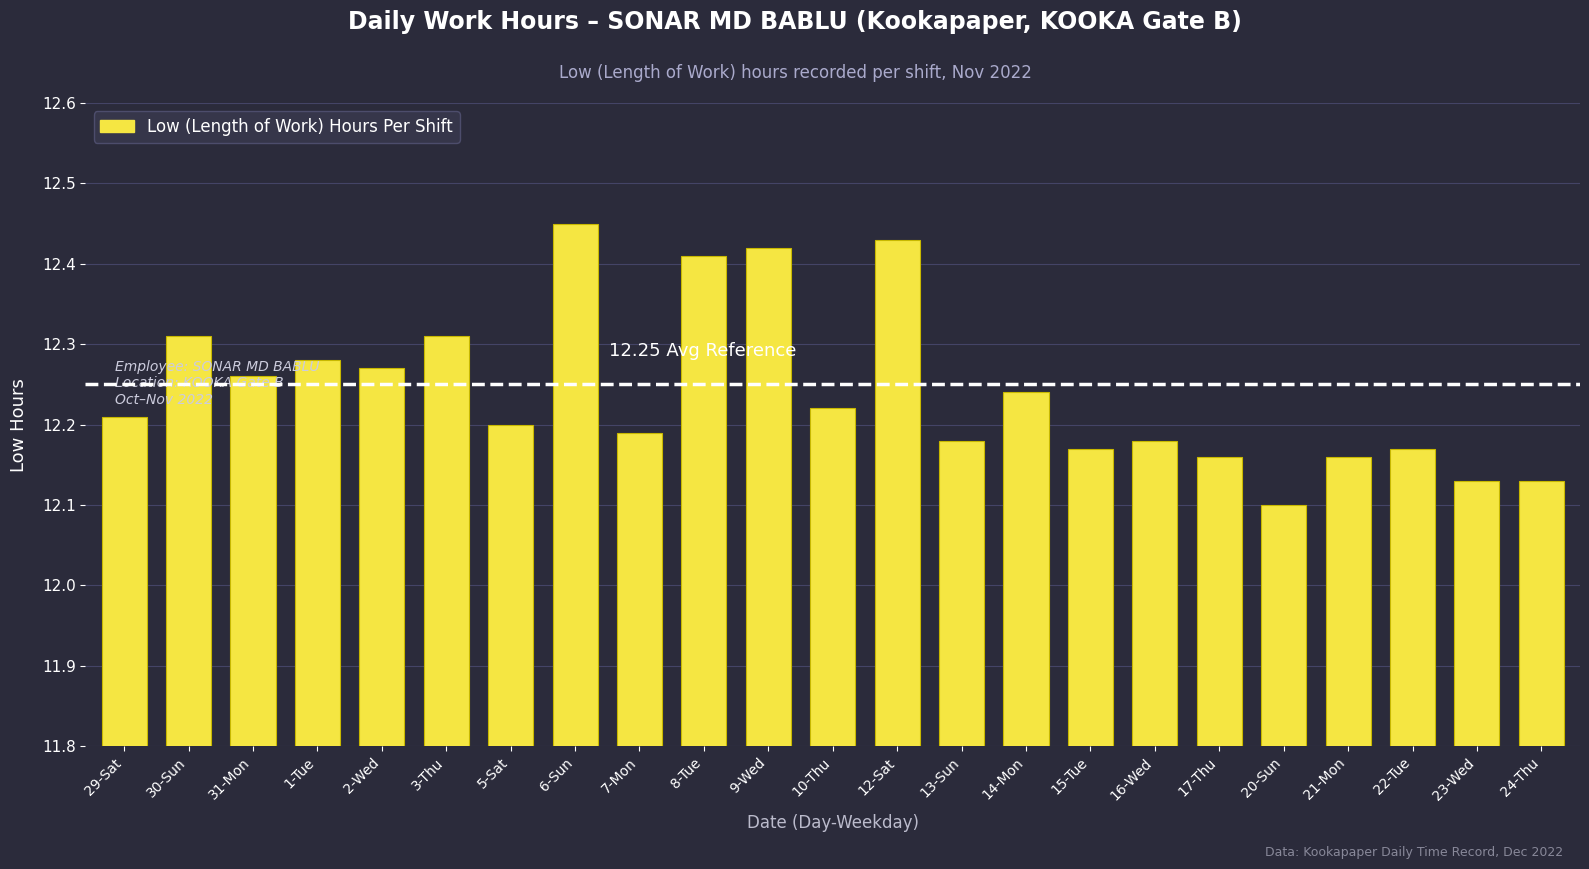

At which category does the chart reach its minimum across all series?

20-Sun